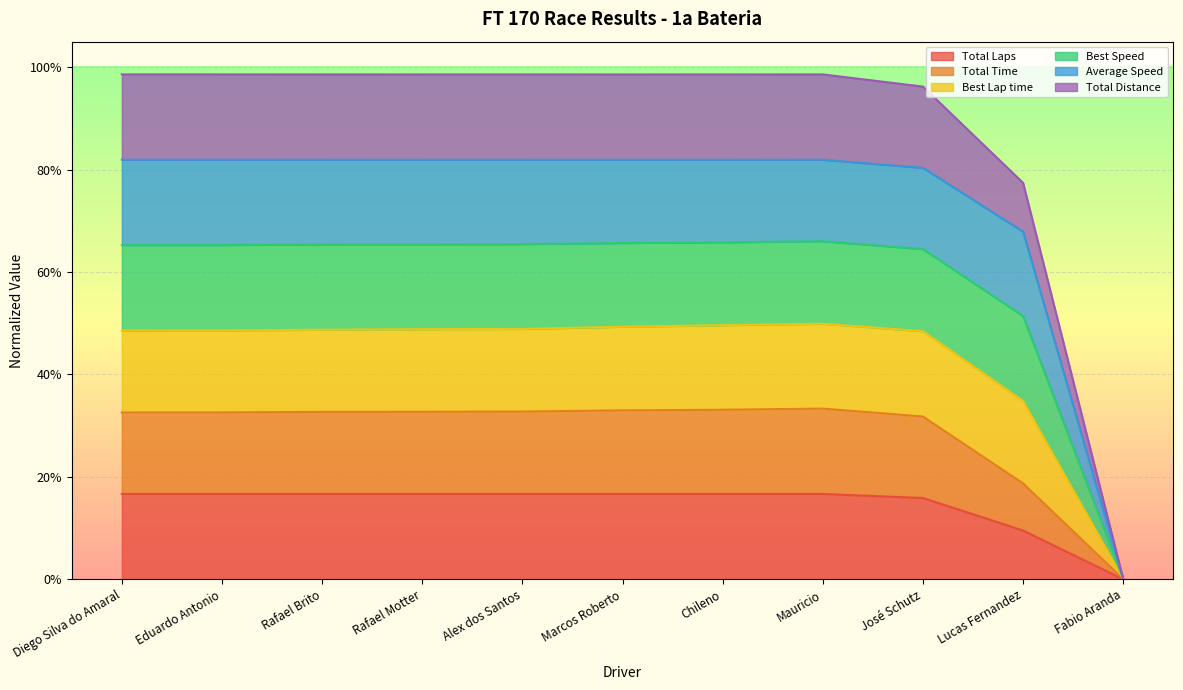

At which category does Total Distance reach its first local peak?

Mauricio